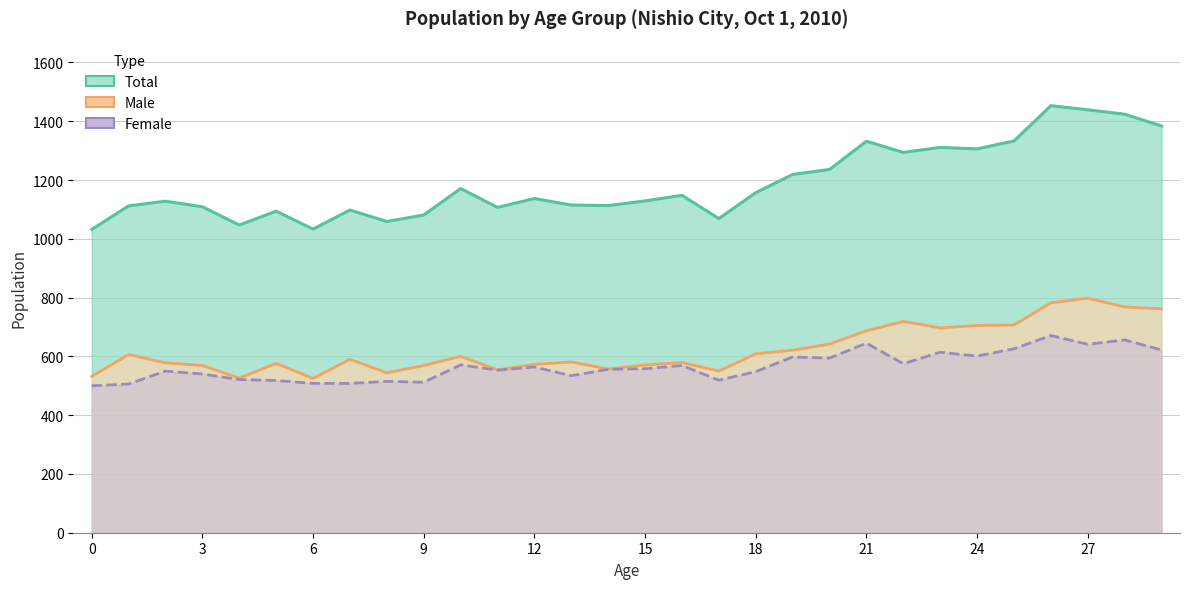

The value of Female at 15 is 278. True or false?

False